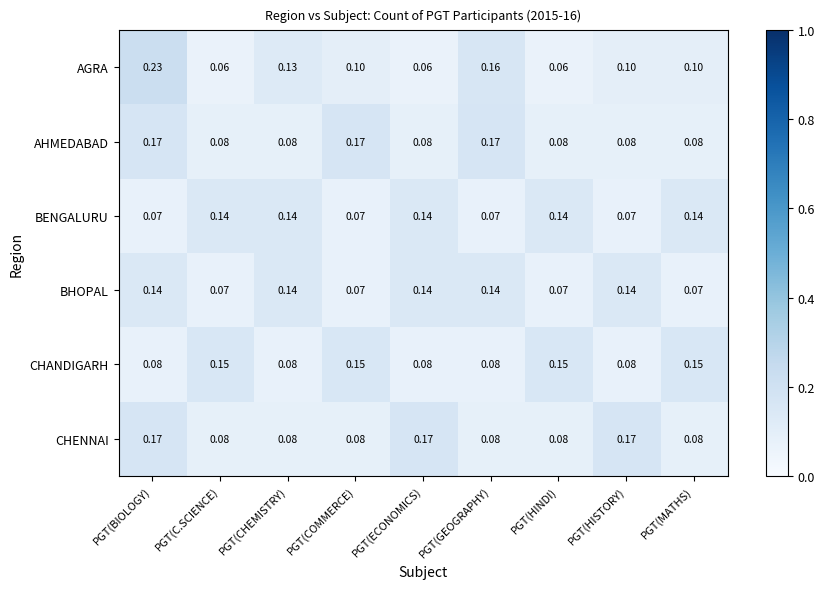

Which label corresponds to the largest value in the chart?

PGT(BIOLOGY)